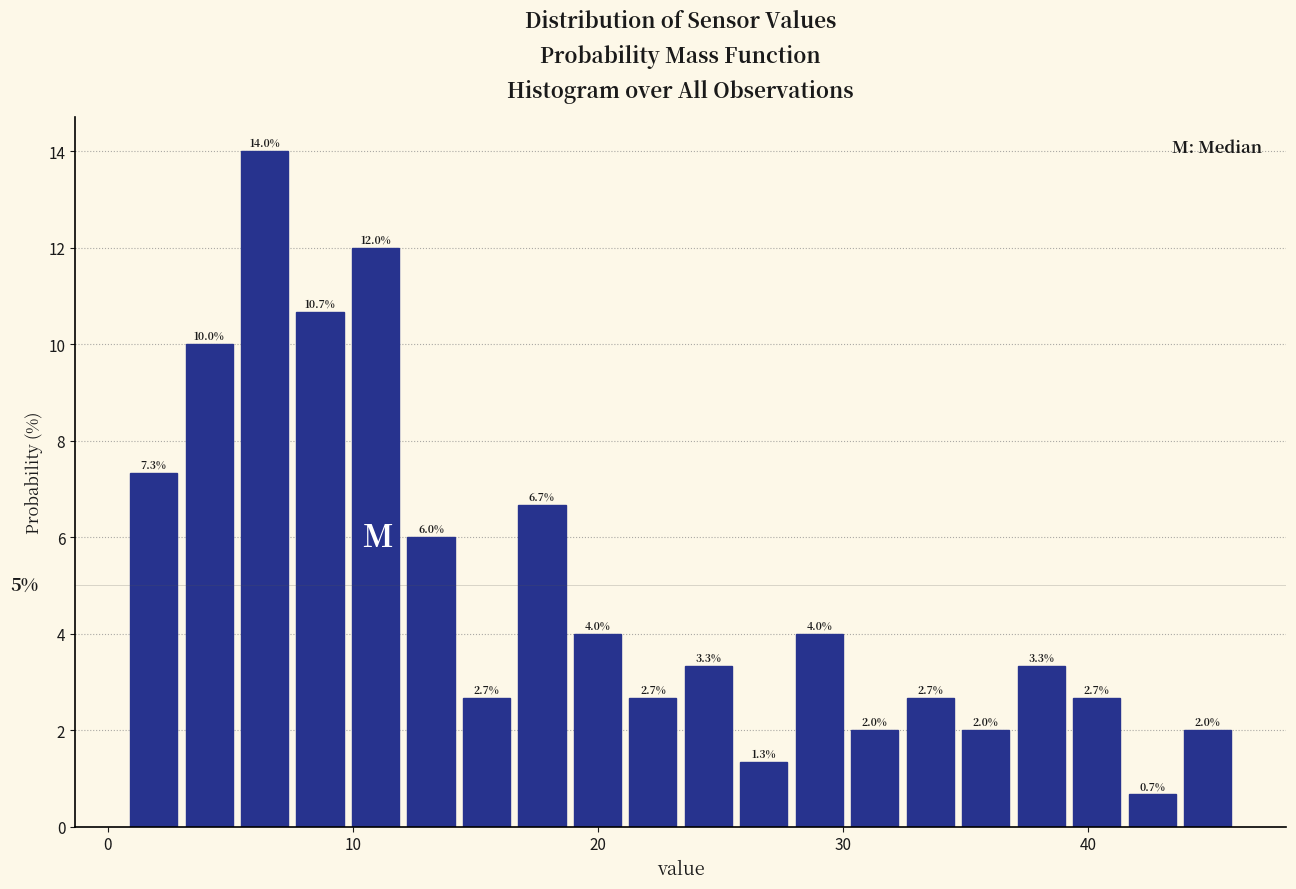

Read against the x-axis, roughly where is the centre of the tallest bar?

6